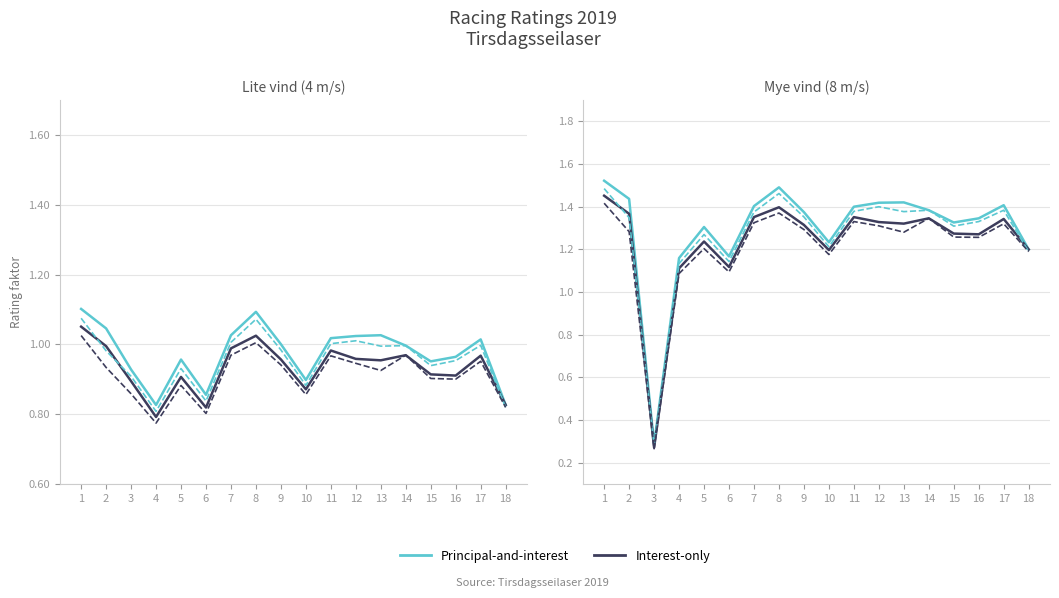

What is the difference between the second highest and minimum values in the N-R 2 / N-R 4 (Interest-only) series?

1.1